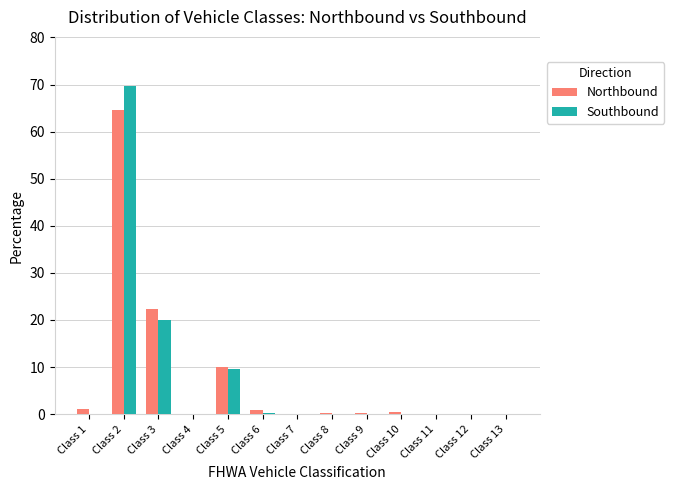

What are all the series names shown in the legend?

Northbound, Southbound